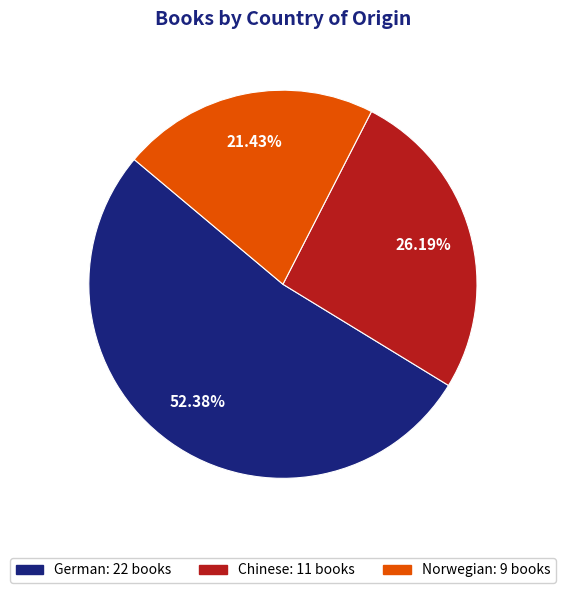

Is Chinese the majority of the pie?

No